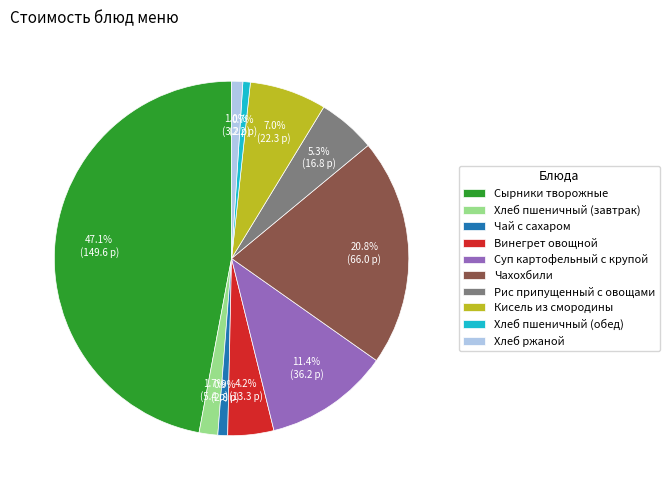

What percentage is the Кисель из смородины slice, to the nearest percent?

7%